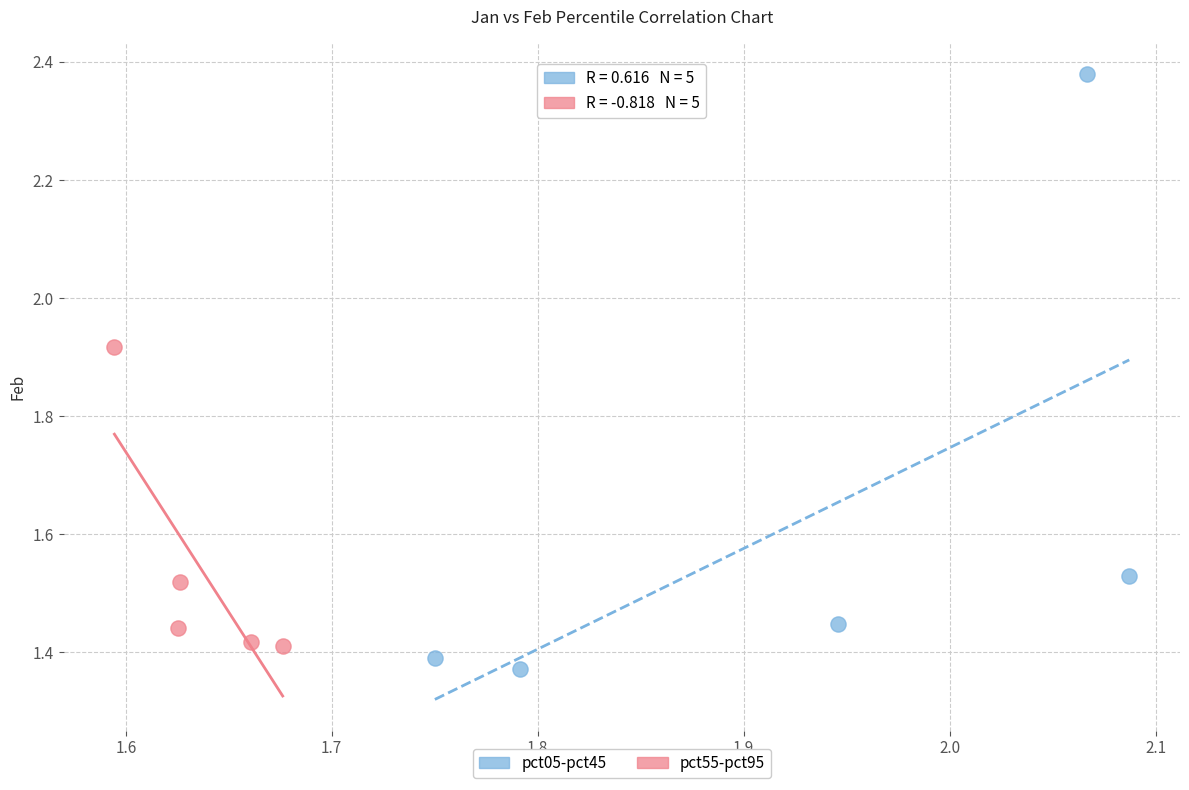

Which series has the largest Y range (max minus min)?

pct05-pct45